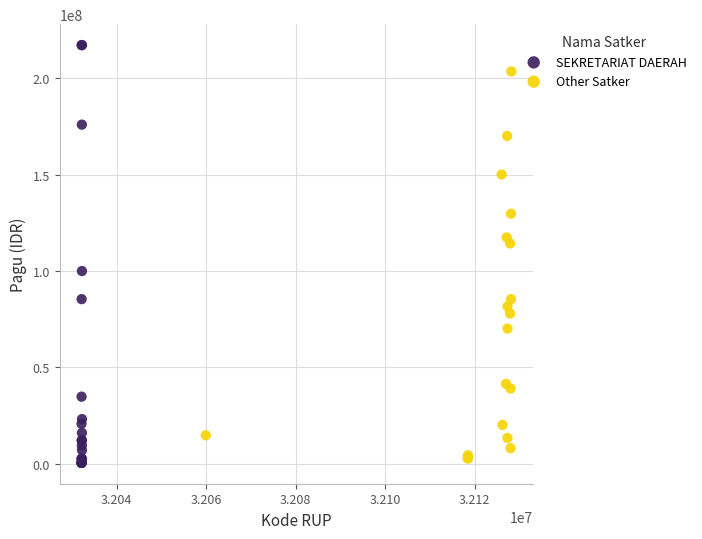

Which series has the widest spread of Y values?

SEKRETARIAT DAERAH